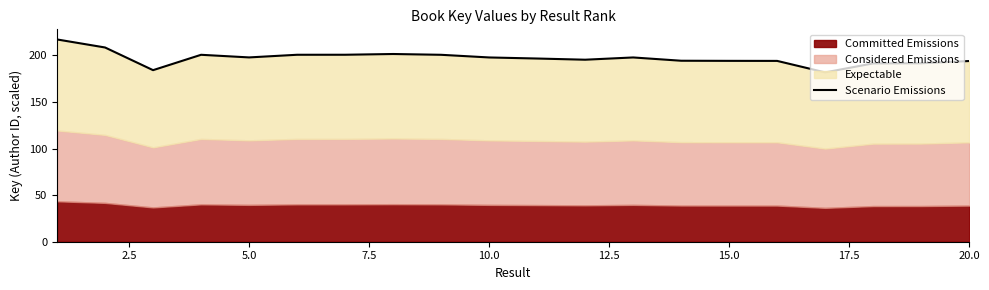

True or false: there are more than 2 points higher than both neighbors.

True